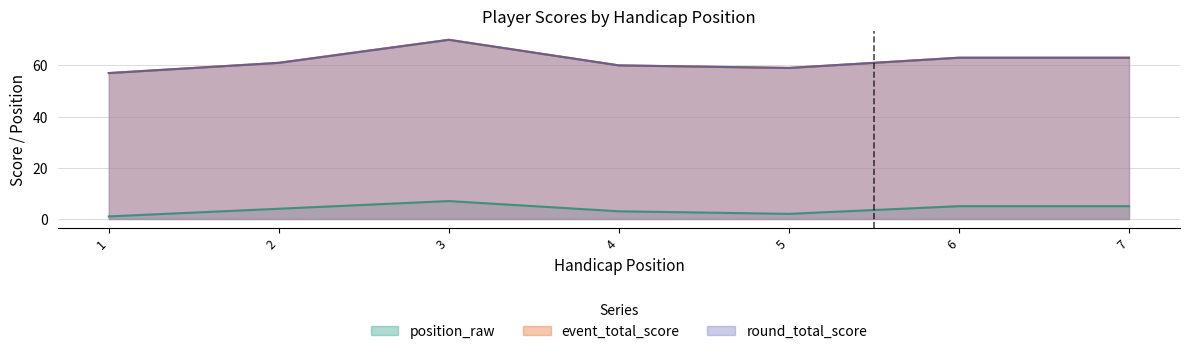

What value does the round_total_score series have at 6?

63